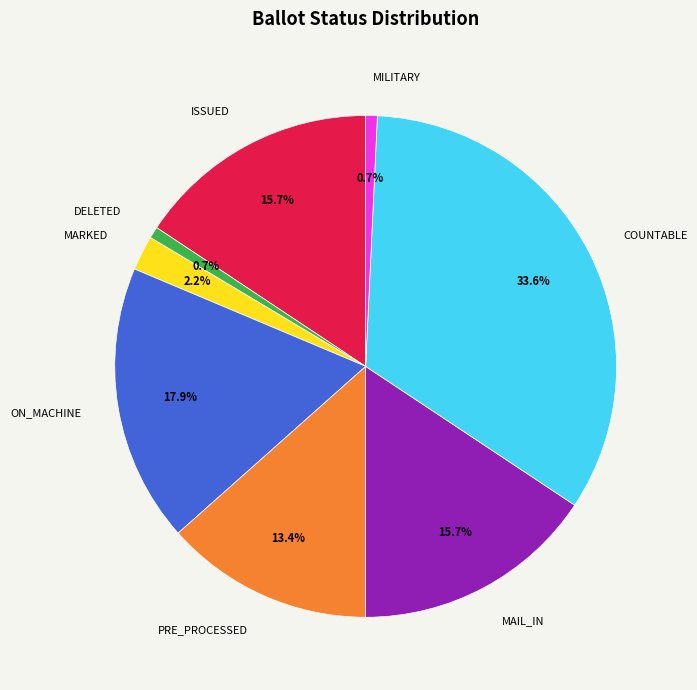

What portion of the pie excludes PRE_PROCESSED?

86.6%